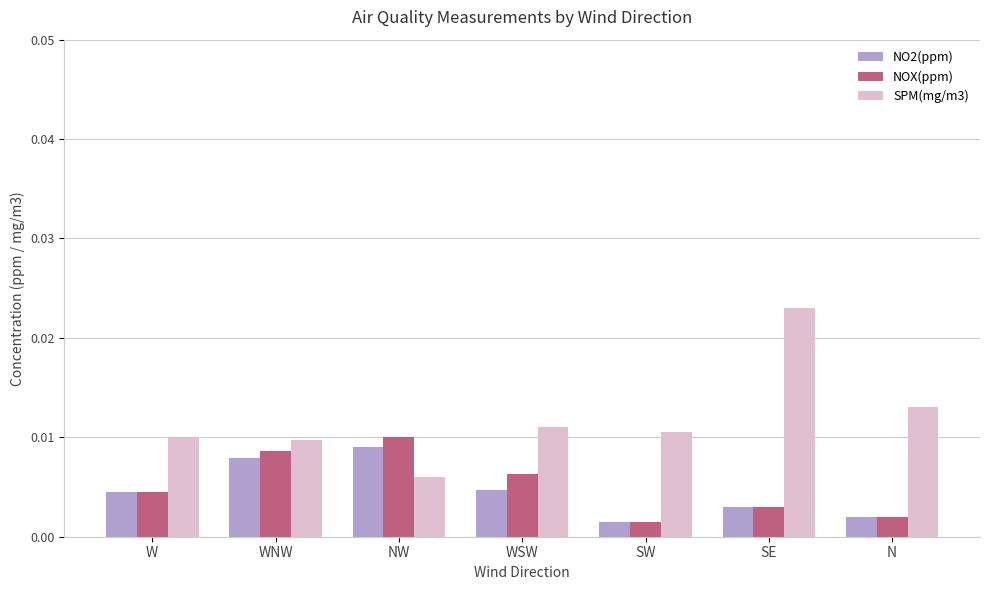

List the series in order of their peak value, lowest first.

NO2(ppm), NOX(ppm), SPM(mg/m3)